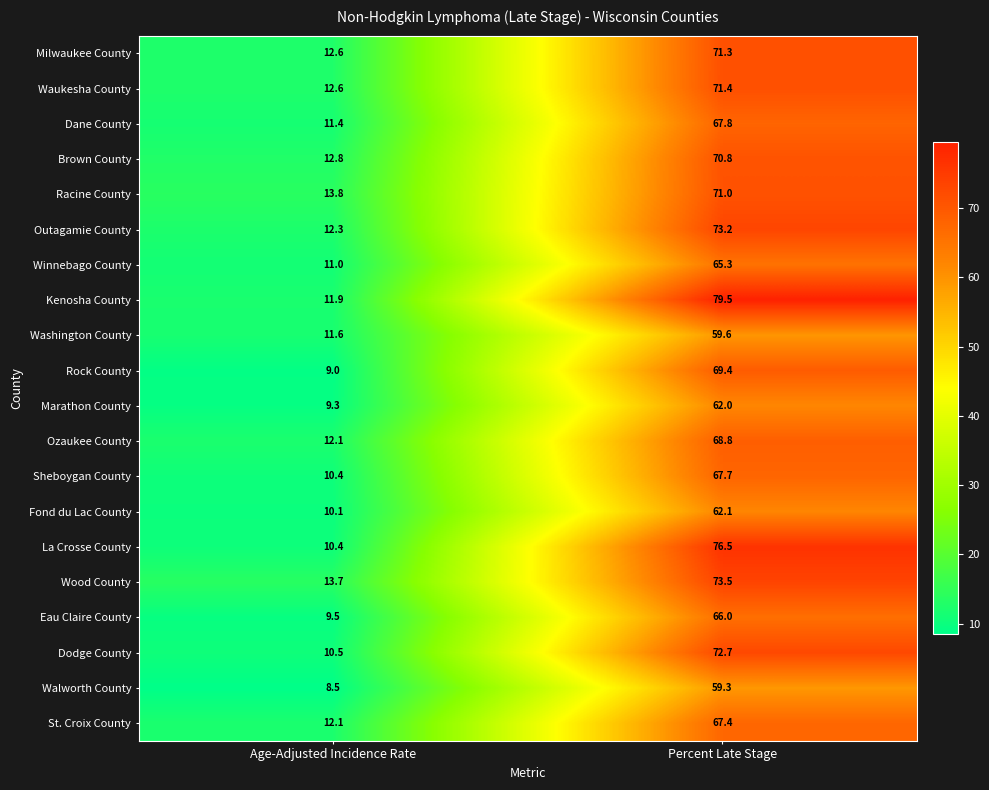

What is the sum of all Brown County values?

83.6